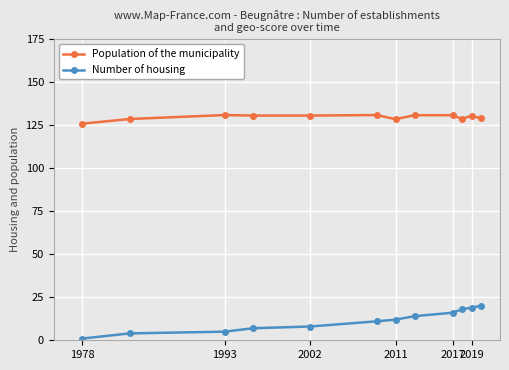

List the series in order of their overall mean, lowest first.

Number of housing, Population of the municipality